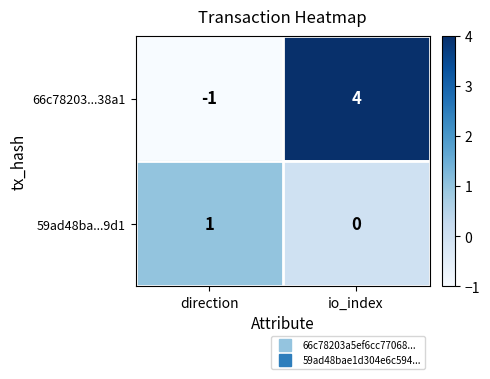

Reading left to right, extract all data points from this chart.

66c78203...38a1: direction=-1	io_index=4
59ad48ba...9d1: direction=1	io_index=0